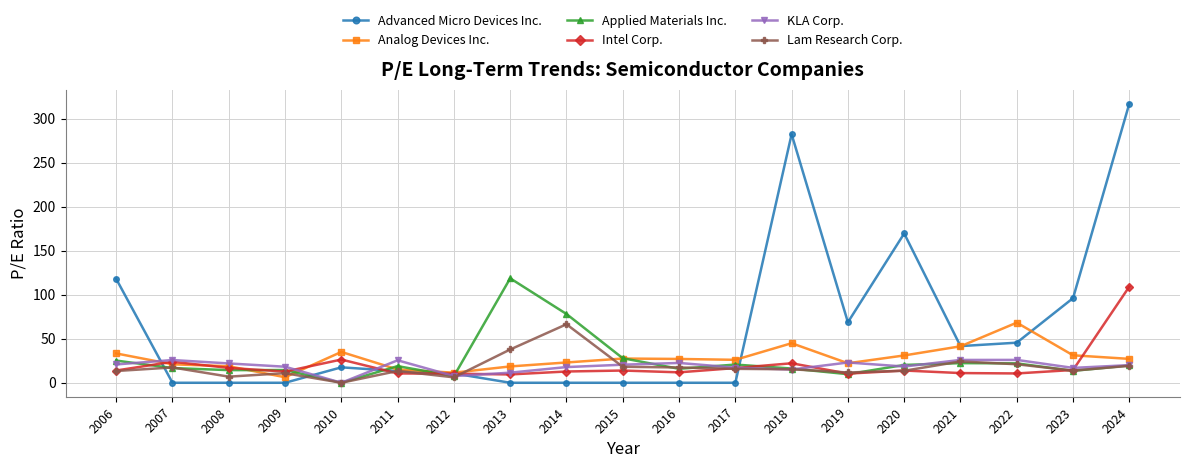

True or false: Lam Research Corp. has more than 1 interior local peaks.

True